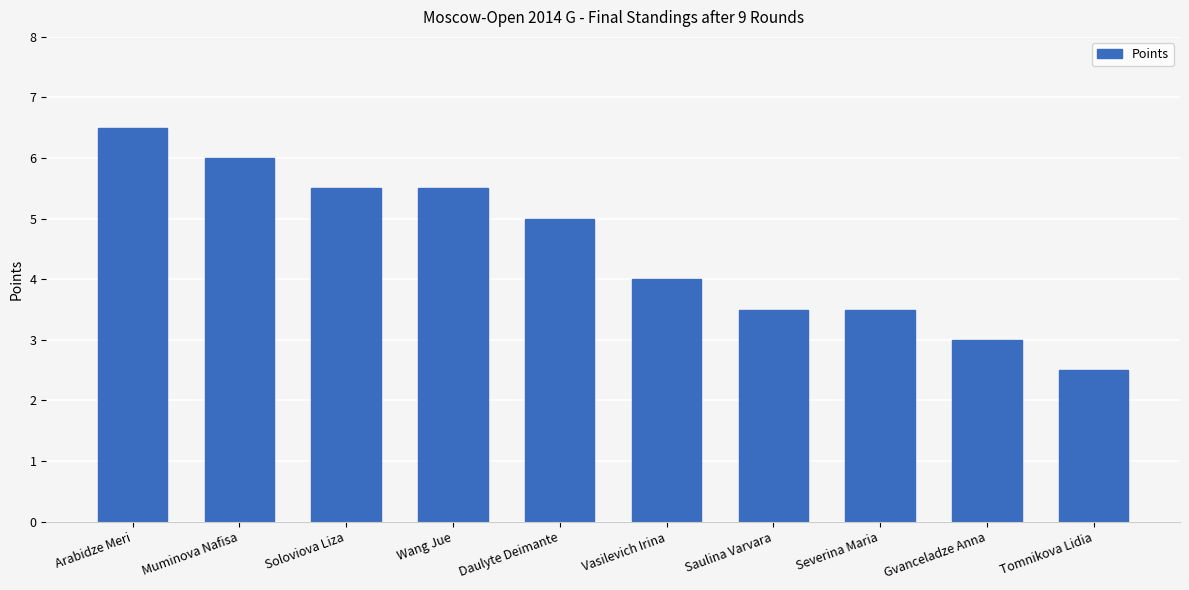

The chart shows a value of 4.0 at Vasilevich Irina. True or false?

True